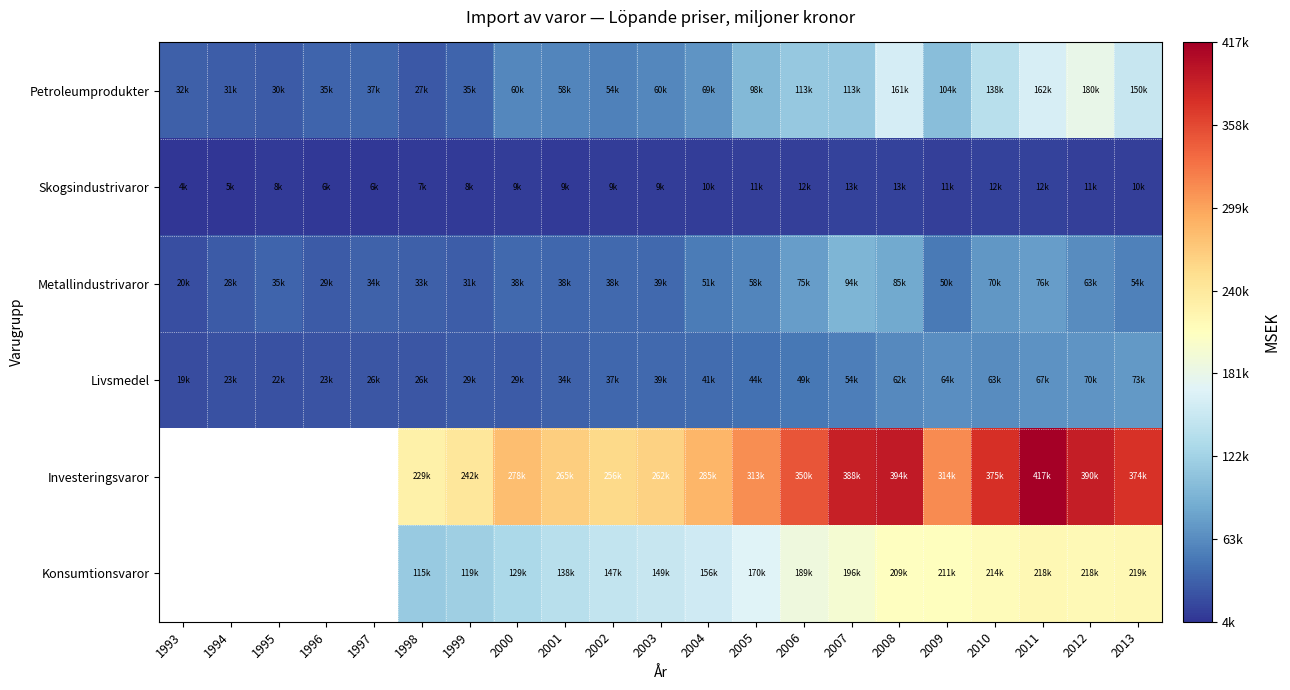

What is the difference between the highest and lowest values at 1997?

30935.0